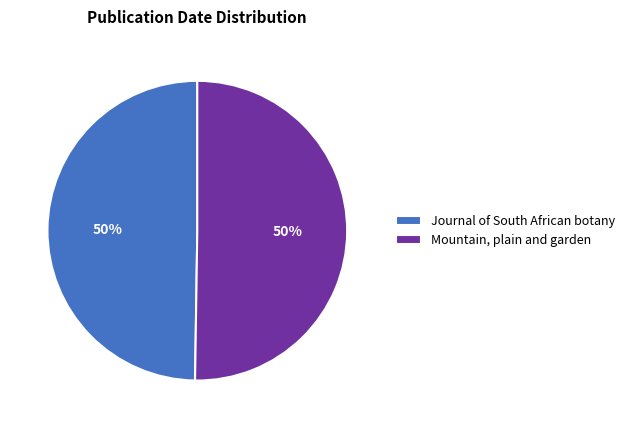

What is the ratio of the value at Mountain, plain and garden to the value at Journal of South African botany?

1.0